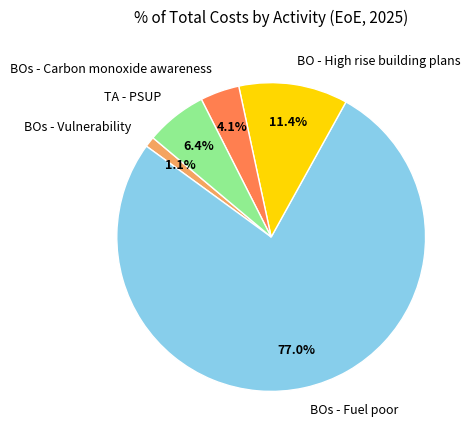

Which slice is the smallest?

BOs - Vulnerability